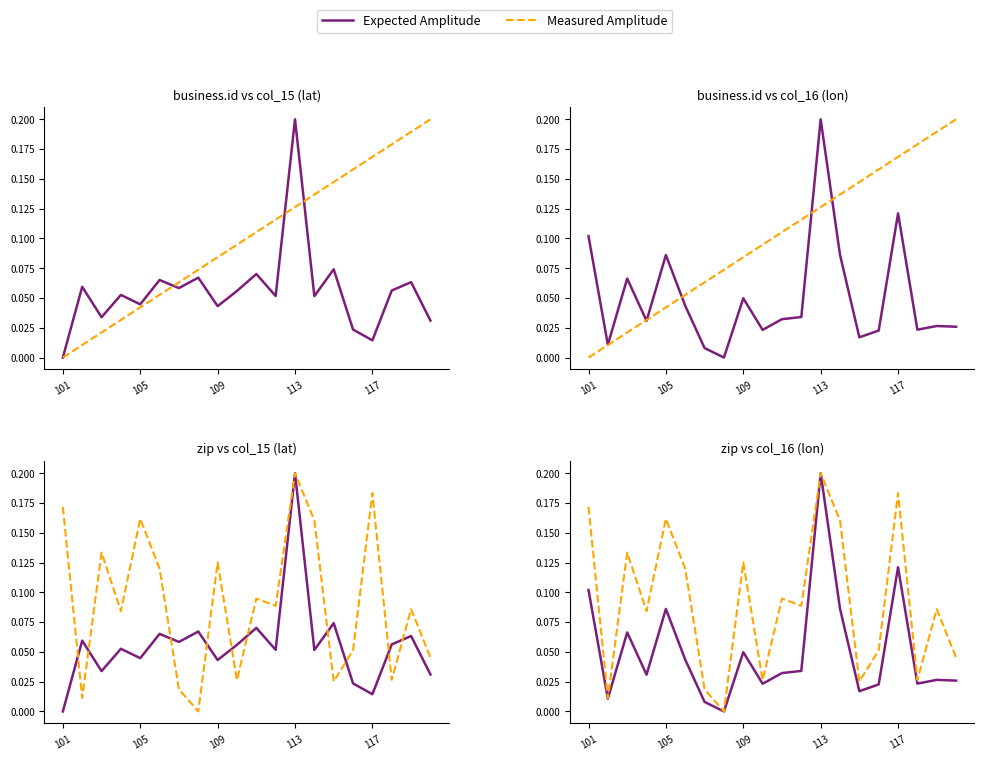

True or false: Expected Amplitude and Measured Amplitude cross at least once.

False